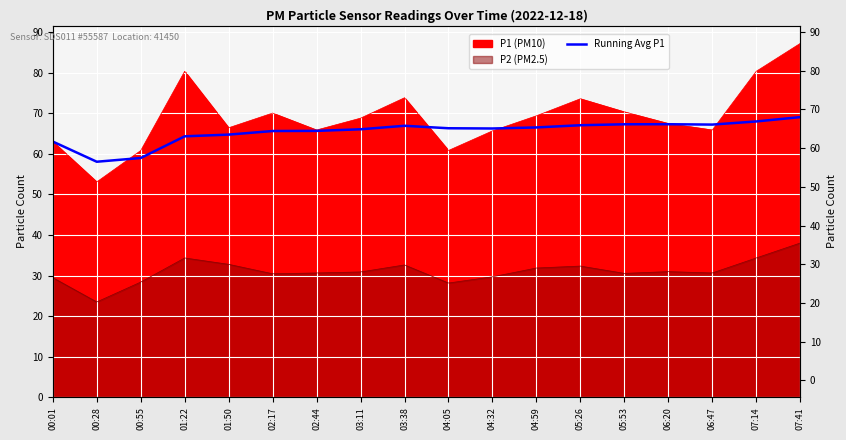

Which category has the highest value across all series?

07:41